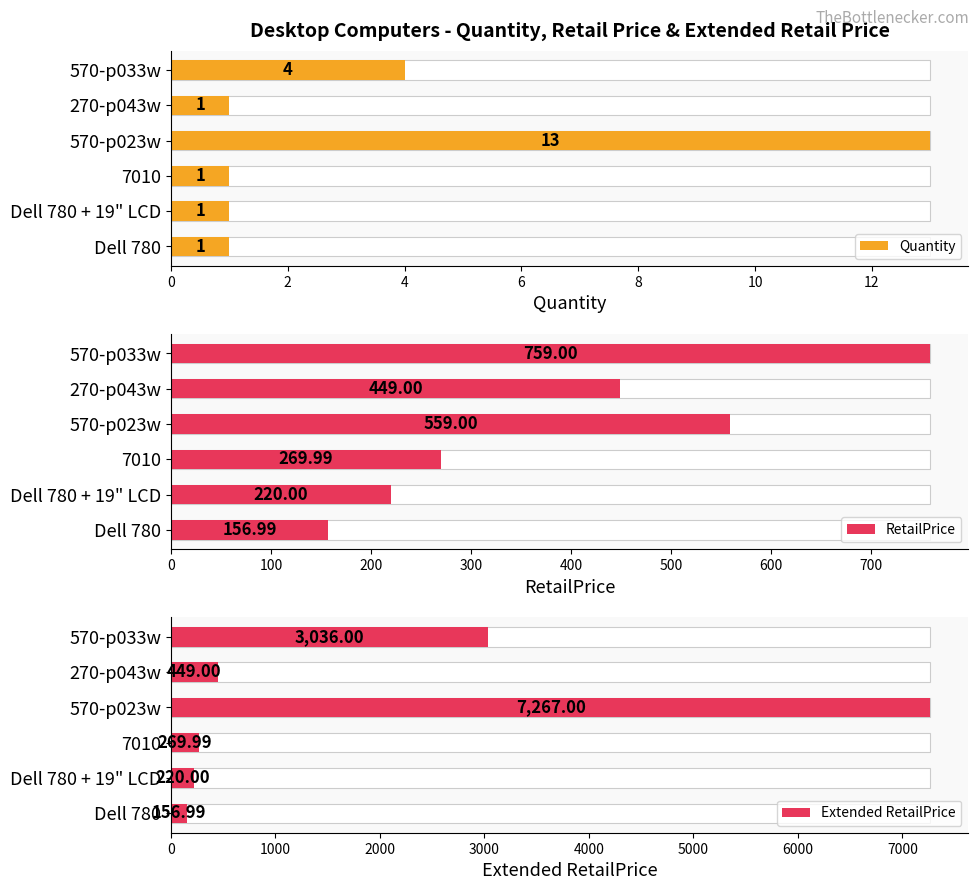

Is it true that Extended RetailPrice equals 220.0 at Dell 780 + 19" LCD?

True